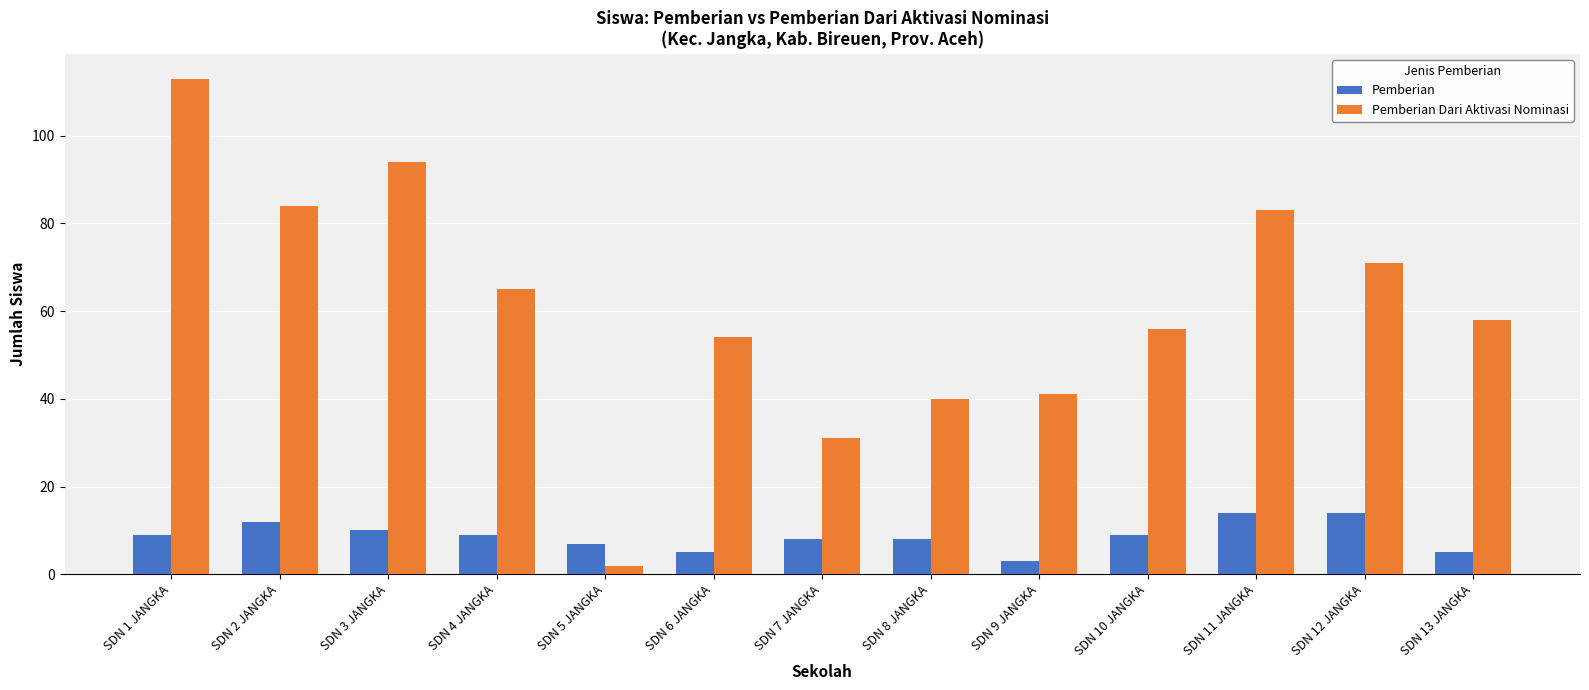

What is the value of the Pemberian bar at the 5th from the left?

7